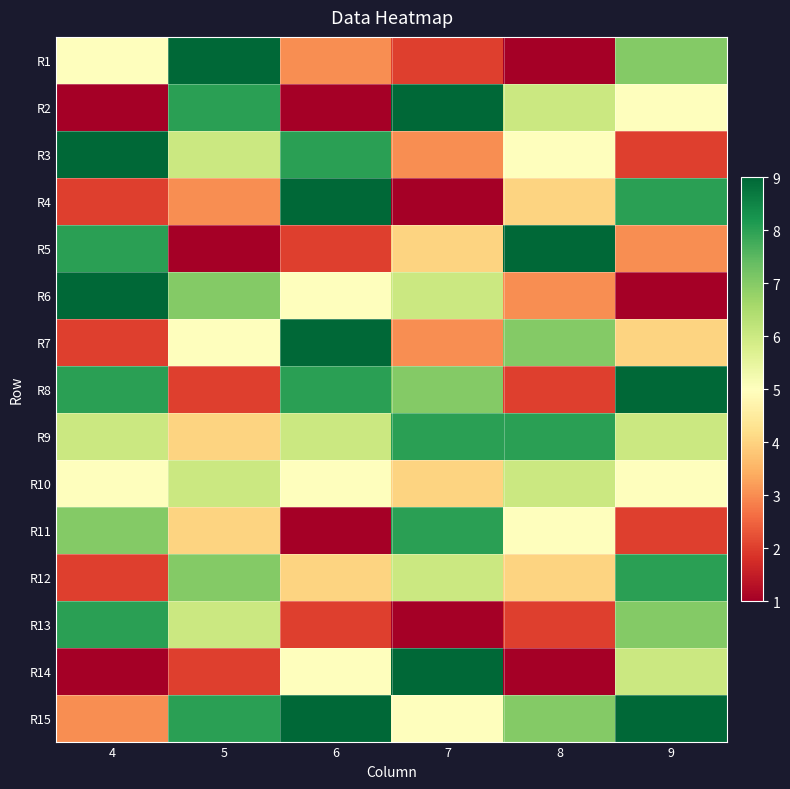

At 5, list the series in order from smallest to largest.

R5, R8, R14, R4, R9, R11, R7, R3, R10, R13, R6, R12, R2, R15, R1